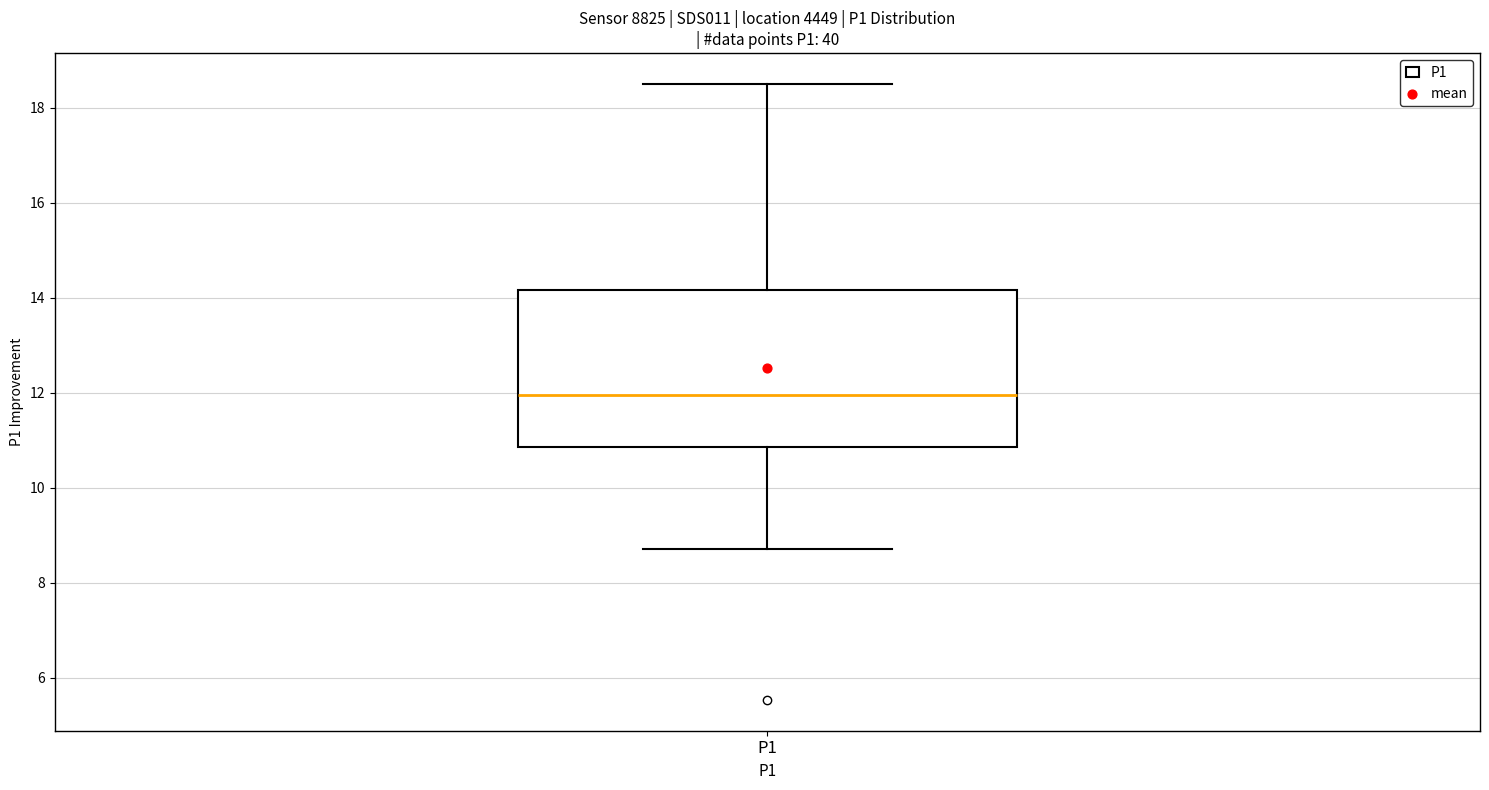

Where does the median line of the box for P1 sit on the y-axis? The values are not printed on the chart, so give them approximately, as read against the axis.

12.0